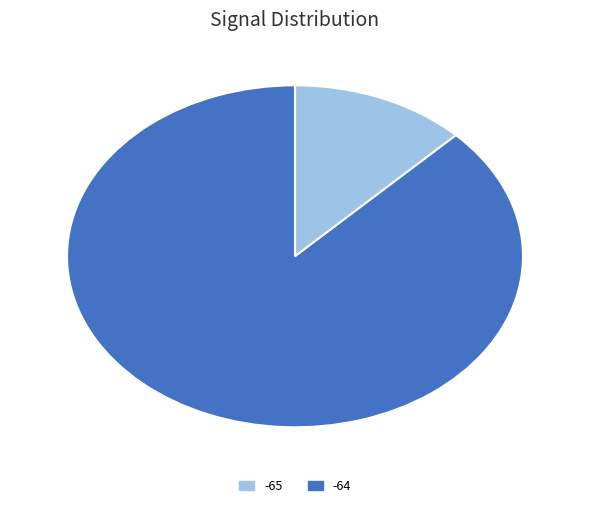

Approximately how many times larger is the value at -64 compared to -65?

7.0